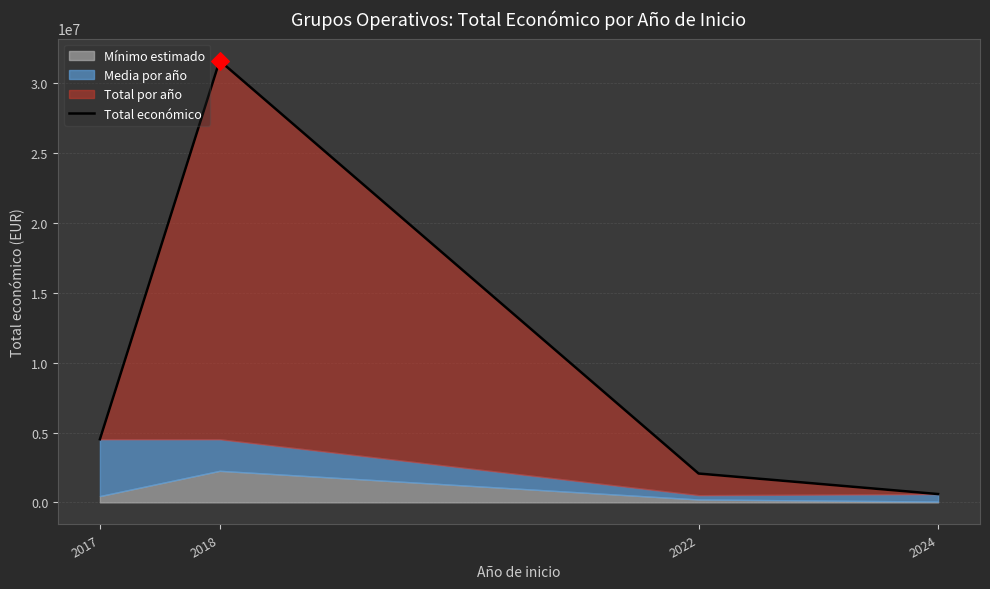

Which has a higher value, 2022 or 2024?

2022